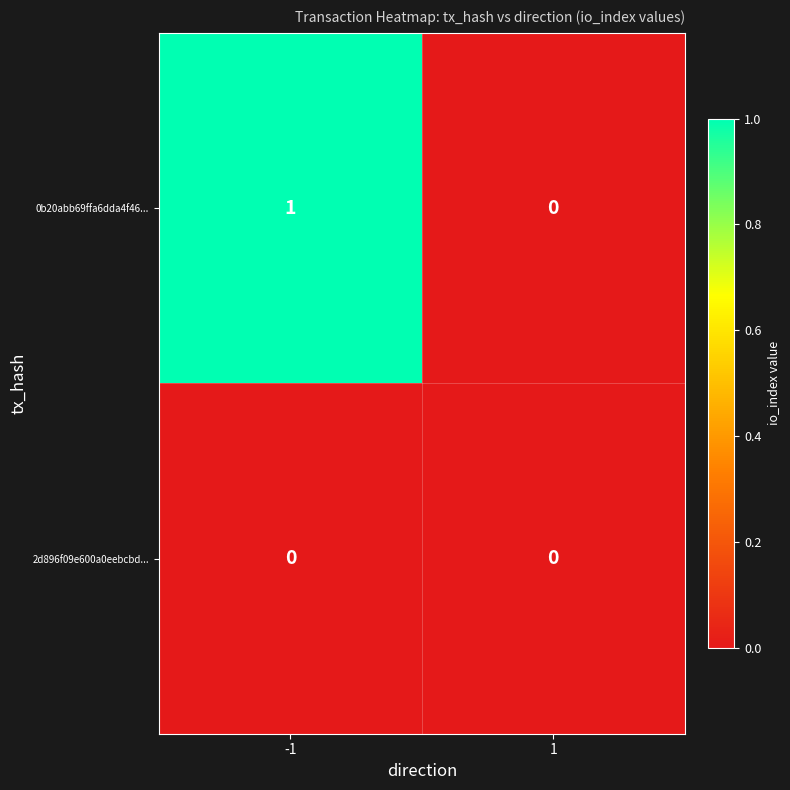

The 0b20abb69ffa6dda4f46... series shows 0 at 1. True or false?

True